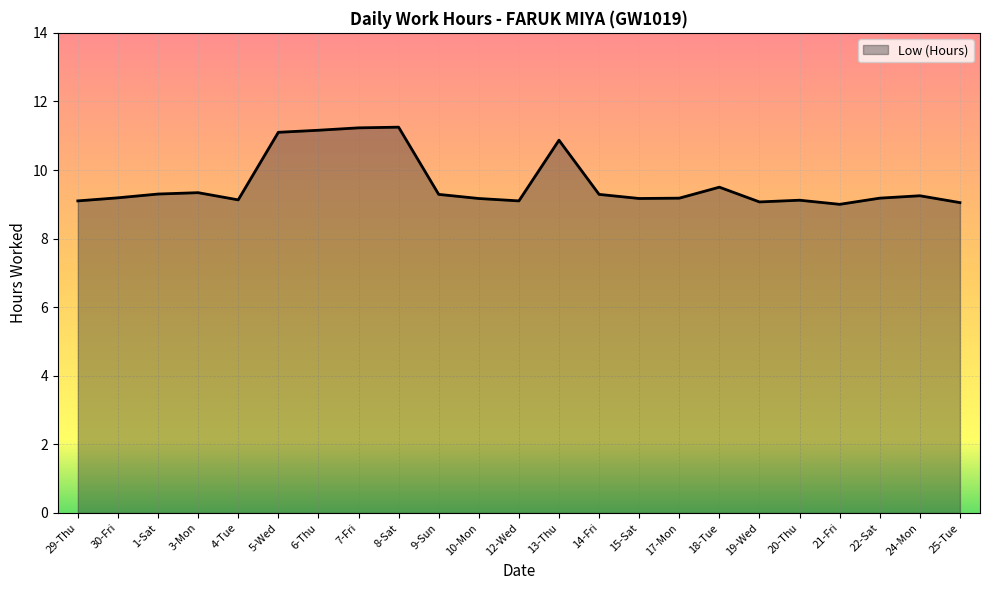

Is it true that the value at 17-Mon is 14.7?

False